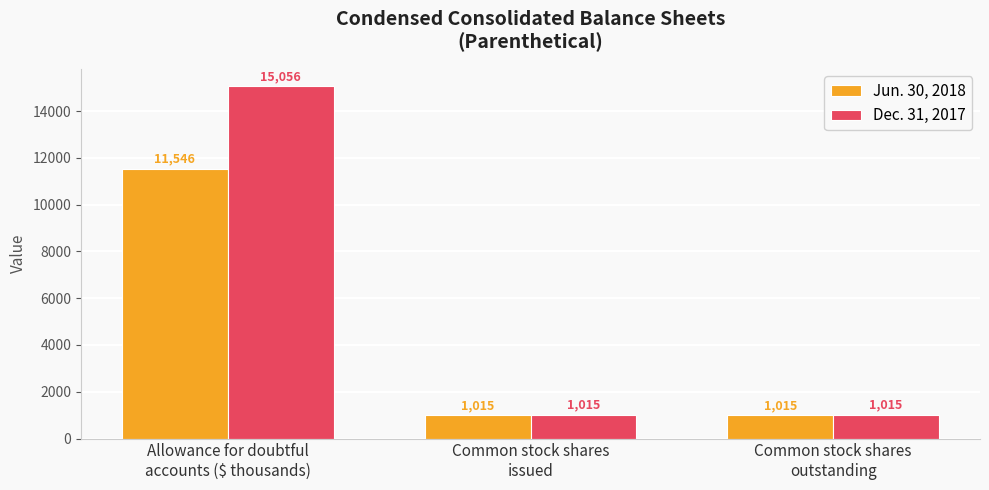

What is the sum of the Dec. 31, 2017 values at Common stock shares
issued and Common stock shares
outstanding?

2030